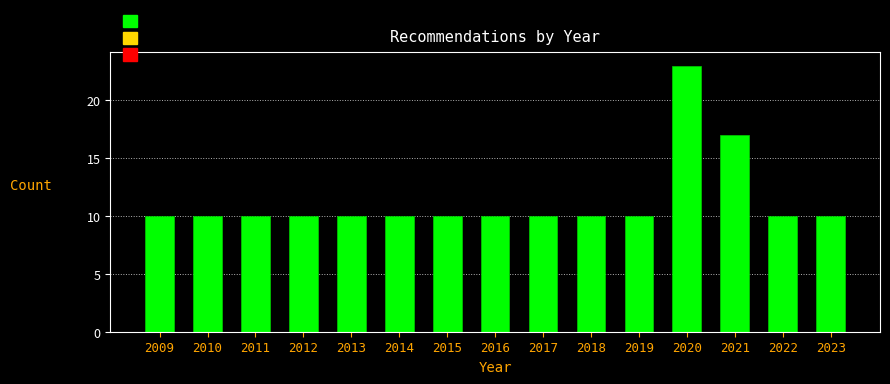

Reading left to right, what are all the values shown in this chart?

2009=10	2010=10	2011=10	2012=10	2013=10	2014=10	2015=10	2016=10	2017=10	2018=10	2019=10	2020=23	2021=17	2022=10	2023=10